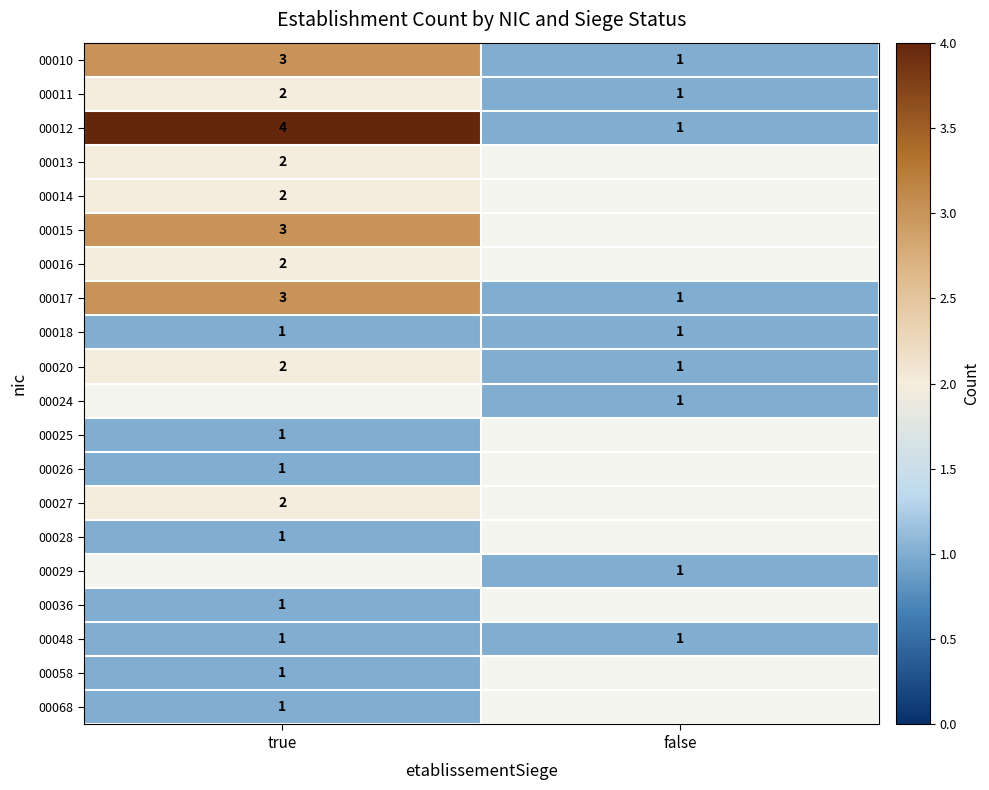

True or false: 00028 has a value of 2 at true.

False